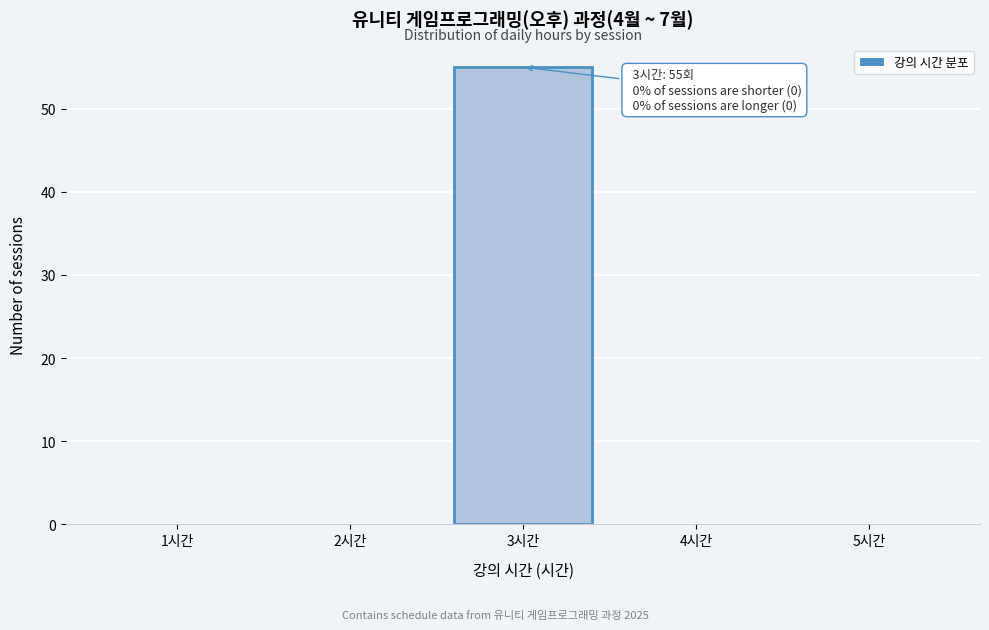

Reading left to right, transcribe all the data shown in this chart.

1시간=0	2시간=0	3시간=55	4시간=0	5시간=0